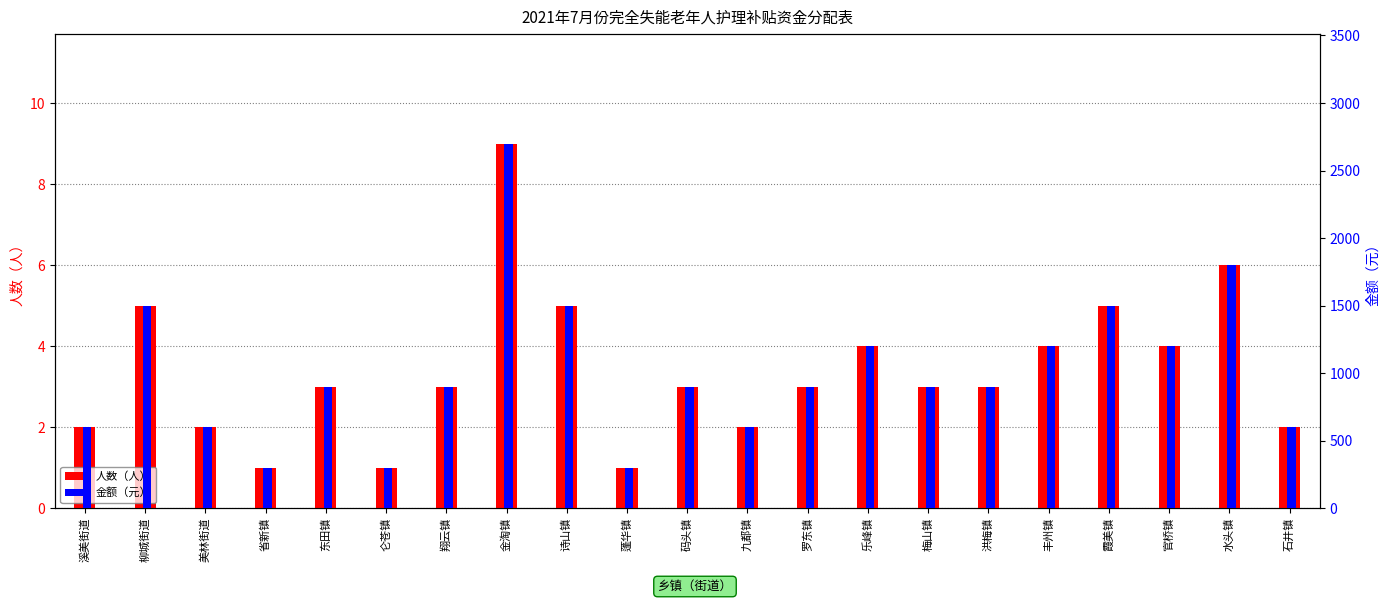

Is it true that 人数（人） equals 5 at 罗东镇?

False